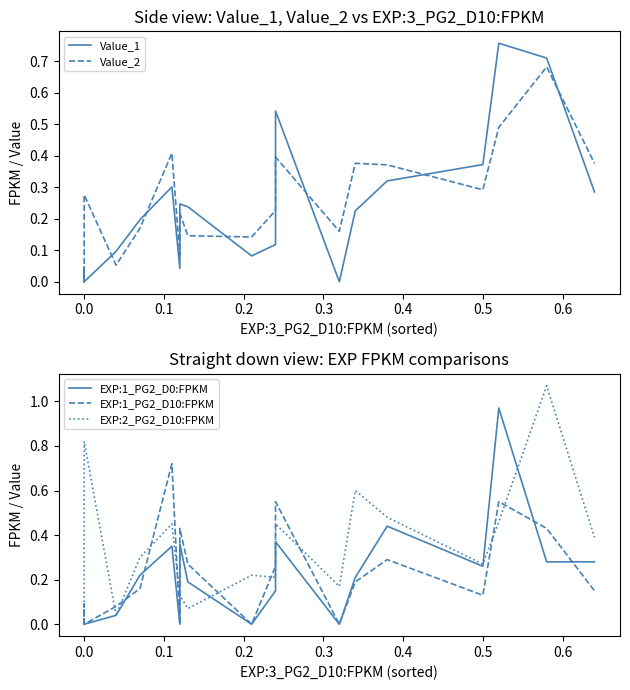

Which series has the widest spread of values?

EXP:2_PG2_D10:FPKM